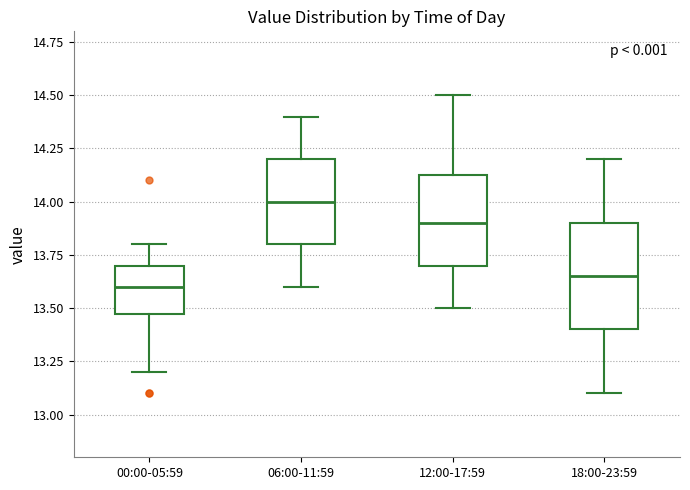

Reading left to right, read every box against the y-axis: the position of its median line, the range the box covers, and the ends of its whiskers. The values are not printed on the chart, so give them approximately, as read against the axis.

00:00-05:59: median 13.60, box 13.50 to 13.70, whiskers 13.20 to 13.80
06:00-11:59: median 14.00, box 13.80 to 14.20, whiskers 13.60 to 14.40
12:00-17:59: median 13.90, box 13.70 to 14.15, whiskers 13.50 to 14.50
18:00-23:59: median 13.65, box 13.40 to 13.90, whiskers 13.10 to 14.20